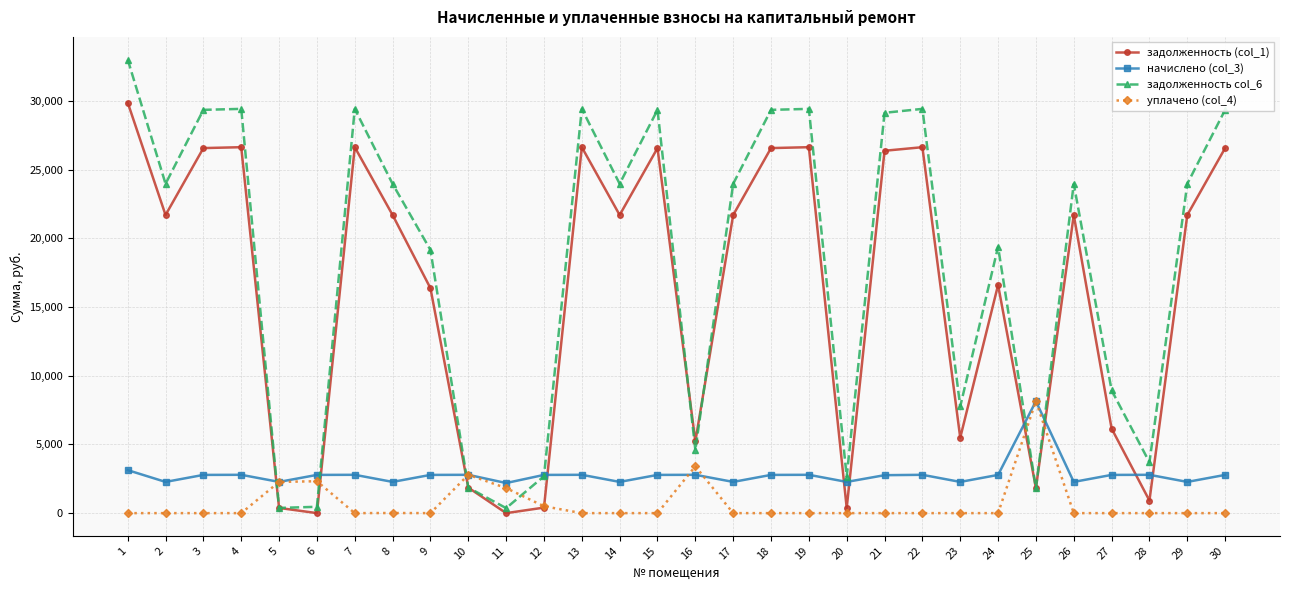

What are all the series names shown in the legend?

задолженность (col_1), начислено (col_3), задолженность col_6, уплачено (col_4)